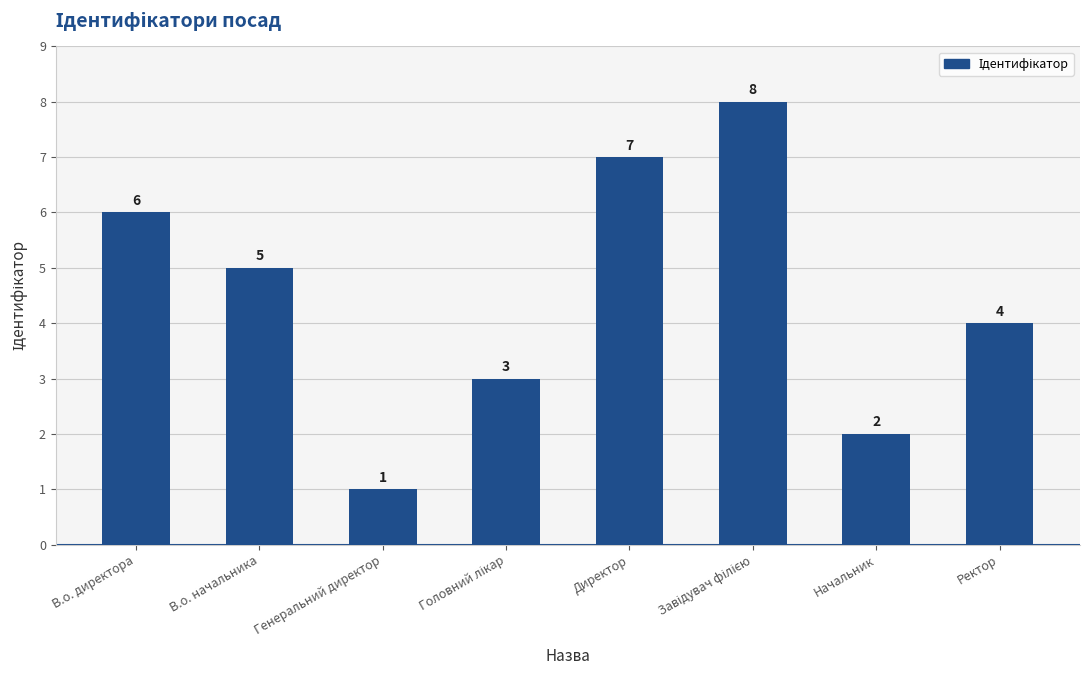

What position from the left is Ректор?

8